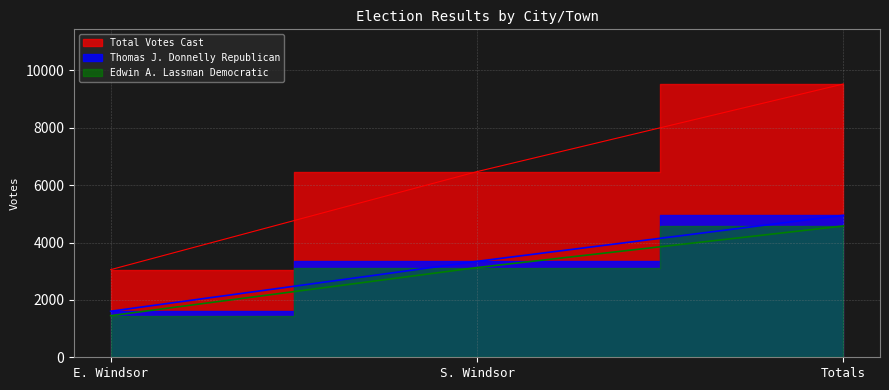

How many lines are shown in the chart?

3